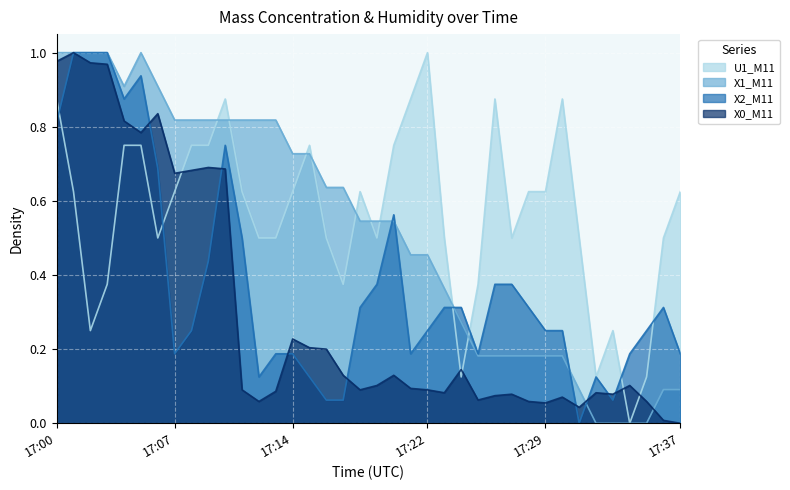

Reading left to right, extract all data points from this chart.

X0_M11: 17:00=1.0	17:01=1.0	17:02=1.0	17:03=1.0	17:04=0.8	17:05=0.8	17:06=0.8	17:07=0.7	17:08=0.7	17:09=0.7	17:10=0.7	17:11=0.1	17:12=0.1	17:13=0.1	17:14=0.2	17:15=0.2	17:16=0.2	17:17=0.1	17:18=0.1	17:19=0.1	17:20=0.1	17:21=0.1	17:22=0.1	17:23=0.1	17:24=0.1	17:25=0.1	17:26=0.1	17:27=0.1	17:28=0.1	17:29=0.1	17:30=0.1	17:31=0.0	17:32=0.1	17:33=0.1	17:34=0.1	17:35=0.1	17:36=0.0	17:37=0.0
X2_M11: 17:00=0.8	17:01=1.0	17:02=1.0	17:03=1.0	17:04=0.9	17:05=0.9	17:06=0.7	17:07=0.2	17:08=0.2	17:09=0.4	17:10=0.7	17:11=0.5	17:12=0.1	17:13=0.2	17:14=0.2	17:15=0.1	17:16=0.1	17:17=0.1	17:18=0.3	17:19=0.4	17:20=0.6	17:21=0.2	17:22=0.2	17:23=0.3	17:24=0.3	17:25=0.2	17:26=0.4	17:27=0.4	17:28=0.3	17:29=0.2	17:30=0.2	17:31=0.0	17:32=0.1	17:33=0.1	17:34=0.2	17:35=0.2	17:36=0.3	17:37=0.2
X1_M11: 17:00=1.0	17:01=1.0	17:02=1.0	17:03=1.0	17:04=0.9	17:05=1.0	17:06=0.9	17:07=0.8	17:08=0.8	17:09=0.8	17:10=0.8	17:11=0.8	17:12=0.8	17:13=0.8	17:14=0.7	17:15=0.7	17:16=0.6	17:17=0.6	17:18=0.5	17:19=0.5	17:20=0.5	17:21=0.5	17:22=0.5	17:23=0.4	17:24=0.3	17:25=0.2	17:26=0.2	17:27=0.2	17:28=0.2	17:29=0.2	17:30=0.2	17:31=0.1	17:32=0.0	17:33=0.0	17:34=0.0	17:35=0.0	17:36=0.1	17:37=0.1
U1_M11: 17:00=0.9	17:01=0.6	17:02=0.3	17:03=0.4	17:04=0.8	17:05=0.8	17:06=0.5	17:07=0.6	17:08=0.8	17:09=0.8	17:10=0.9	17:11=0.6	17:12=0.5	17:13=0.5	17:14=0.6	17:15=0.8	17:16=0.5	17:17=0.4	17:18=0.6	17:19=0.5	17:20=0.8	17:21=0.9	17:22=1.0	17:23=0.5	17:24=0.1	17:25=0.4	17:26=0.9	17:27=0.5	17:28=0.6	17:29=0.6	17:30=0.9	17:31=0.5	17:32=0.1	17:33=0.3	17:34=0.0	17:35=0.1	17:36=0.5	17:37=0.6